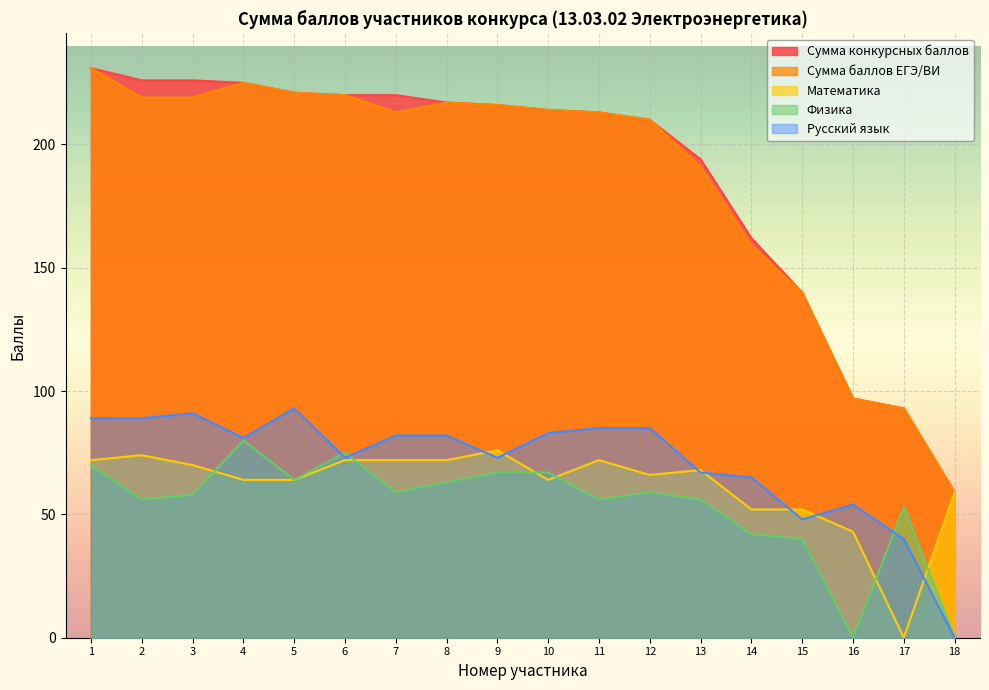

The value of Физика at 4 is 80. True or false?

True